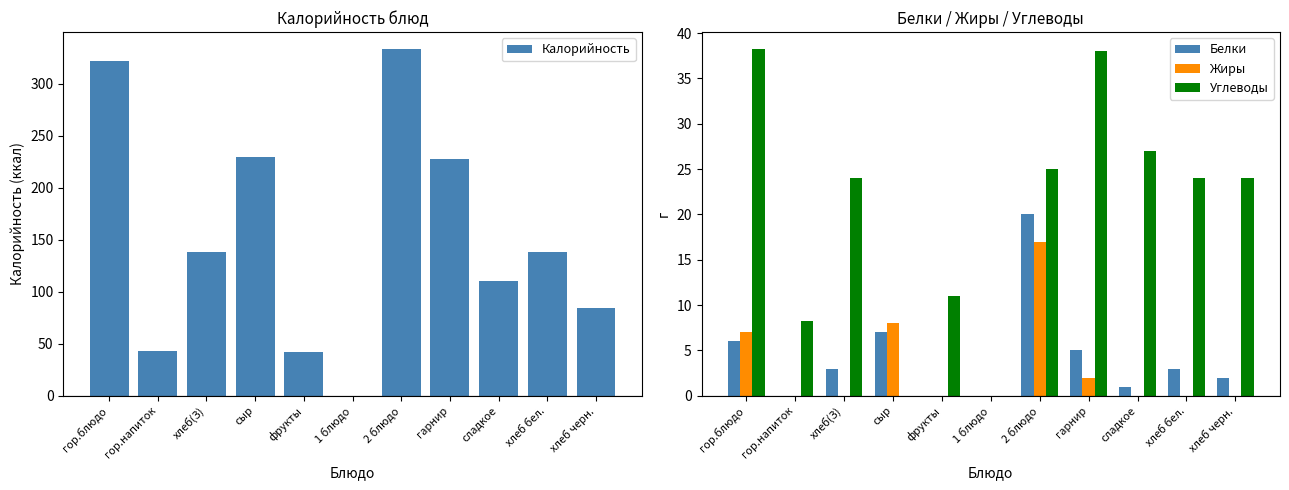

At which label is Углеводы closest to 19?

хлеб(З)